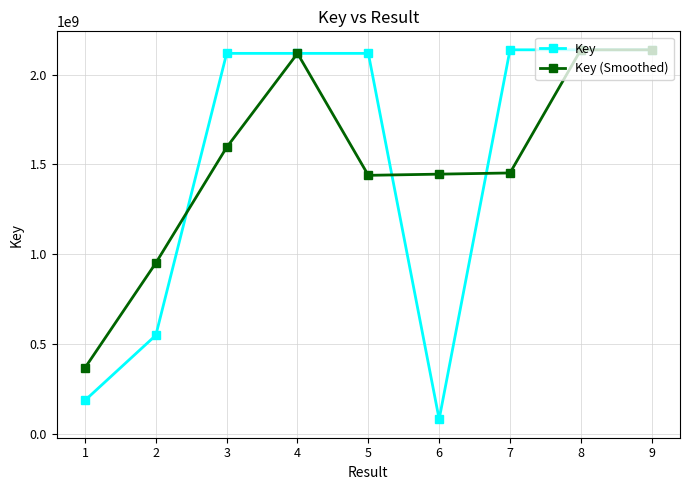

What are all the series names shown in the legend?

Key, Key (Smoothed)